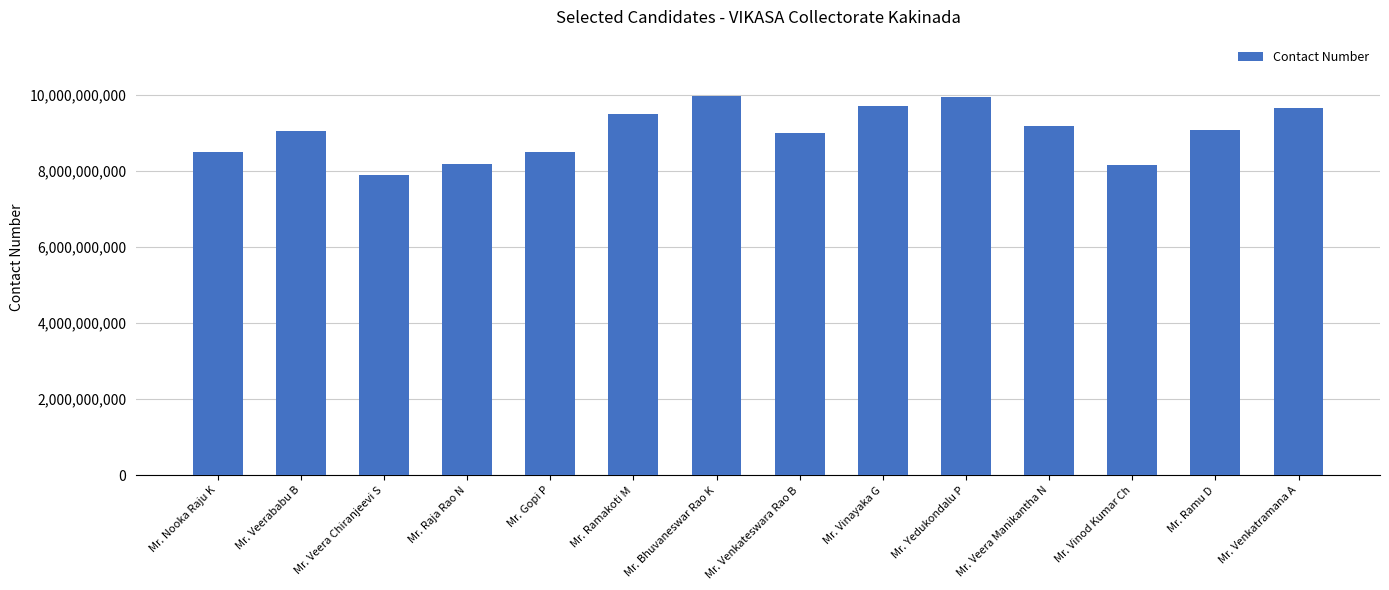

What position from the right is Mr. Ramakoti M?

9